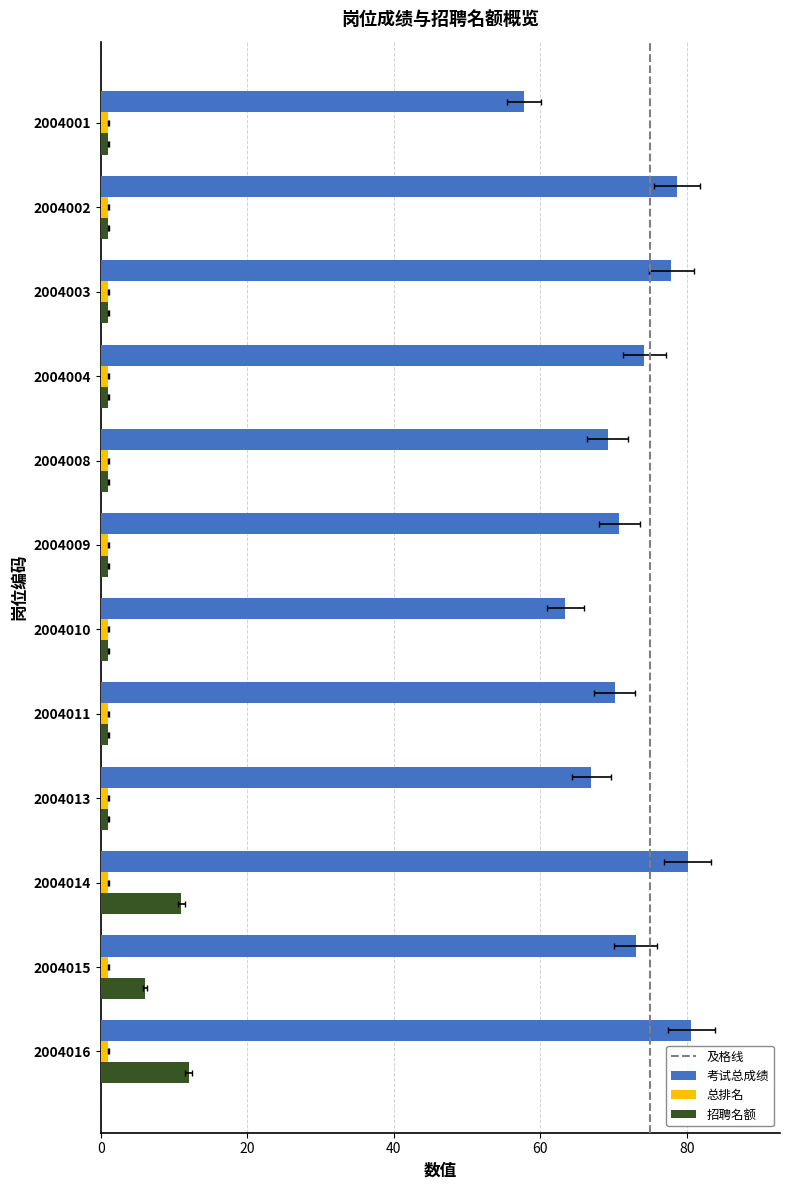

What is the average value of the 招聘名额 series?

3.2